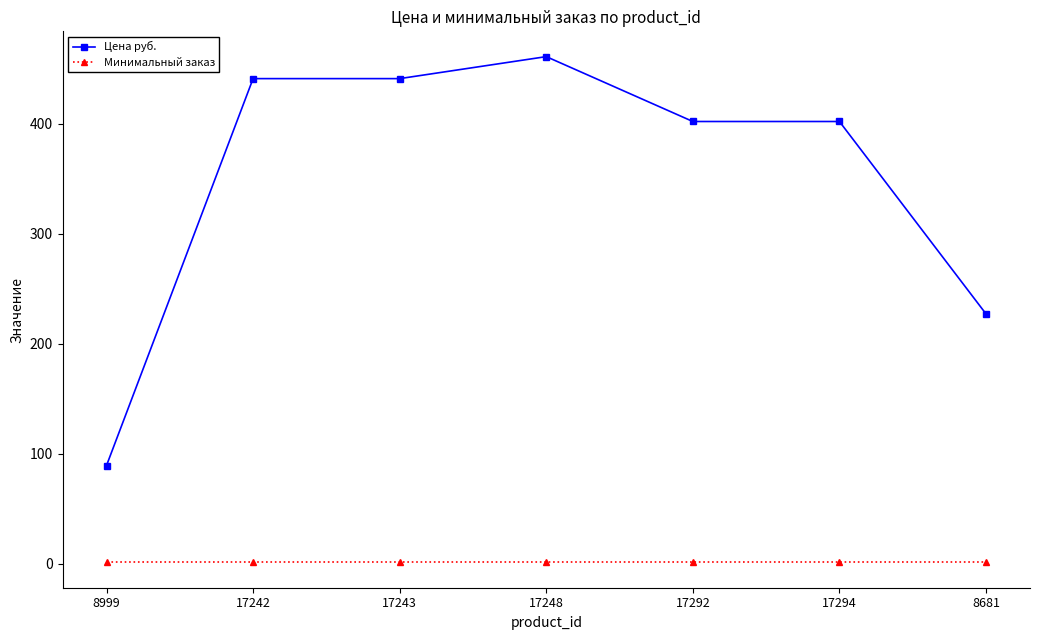

Which series has the largest range (max minus min)?

Цена руб.